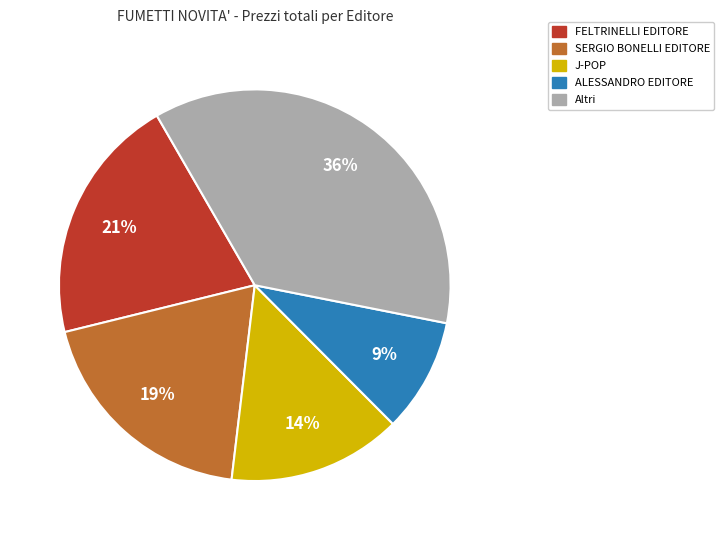

Rank the categories by value from highest to lowest.

Altri, FELTRINELLI EDITORE, SERGIO BONELLI EDITORE, J-POP, ALESSANDRO EDITORE